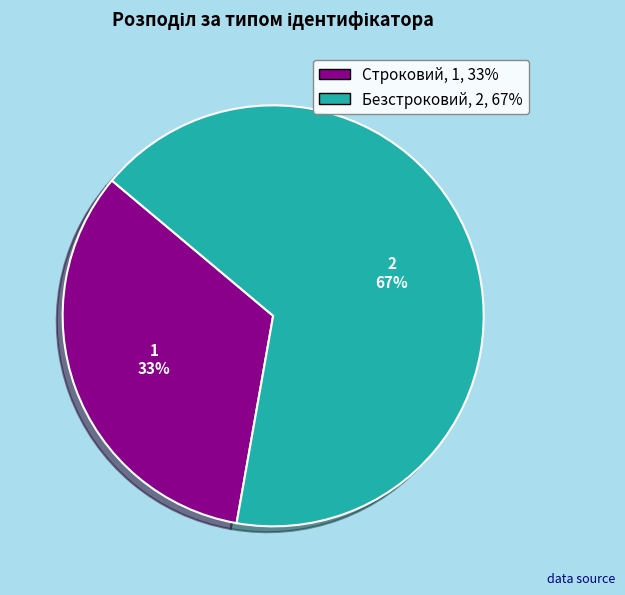

Which category has the smallest portion of the pie?

Строковий